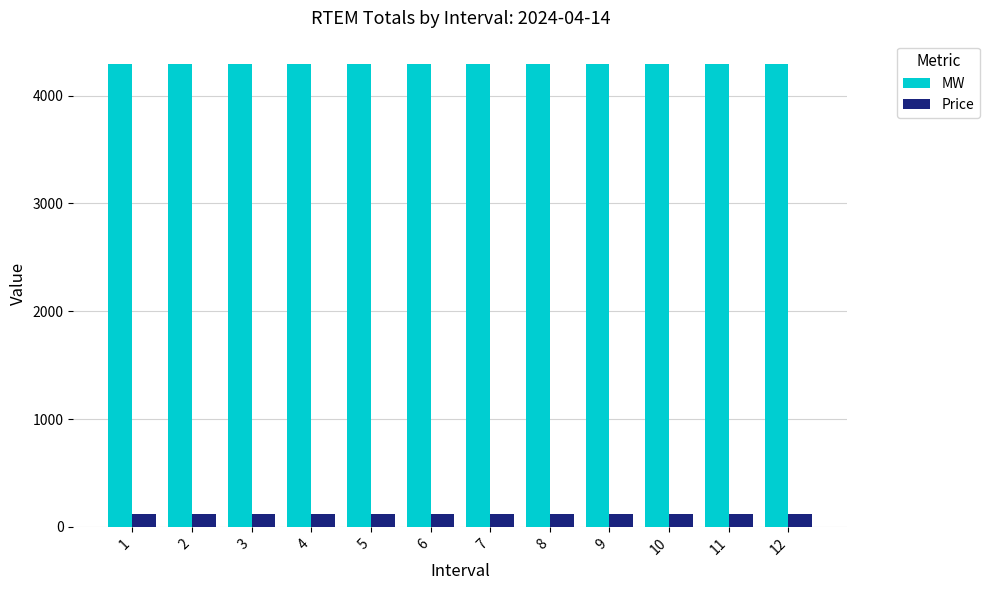

What is the difference between the highest and lowest values at 1?

4172.6